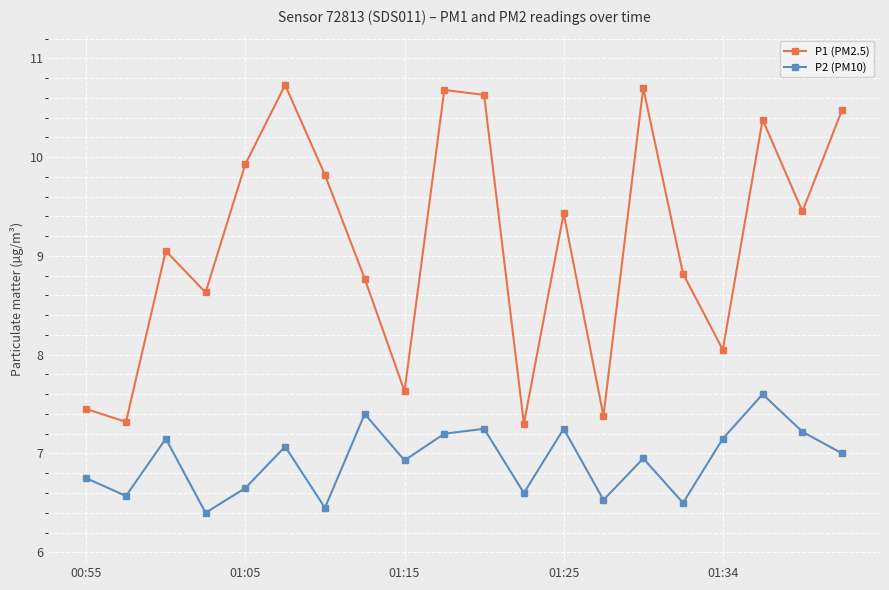

What is the value of the P2 (PM10) point at the 20th from the left?

7.0